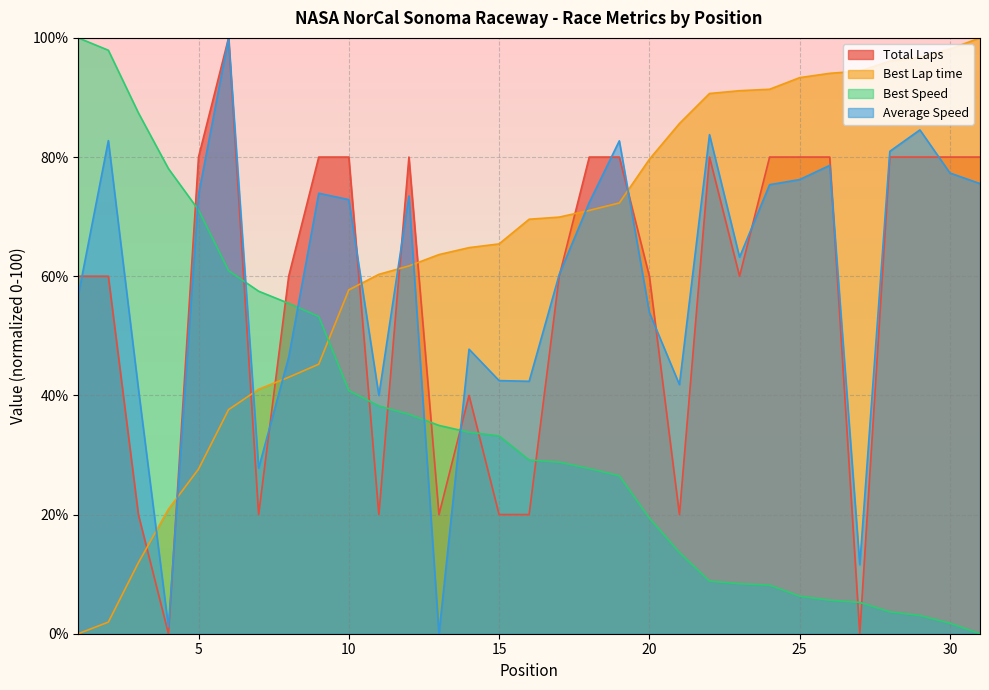

Does the chart display data point markers on the line(s)?

No